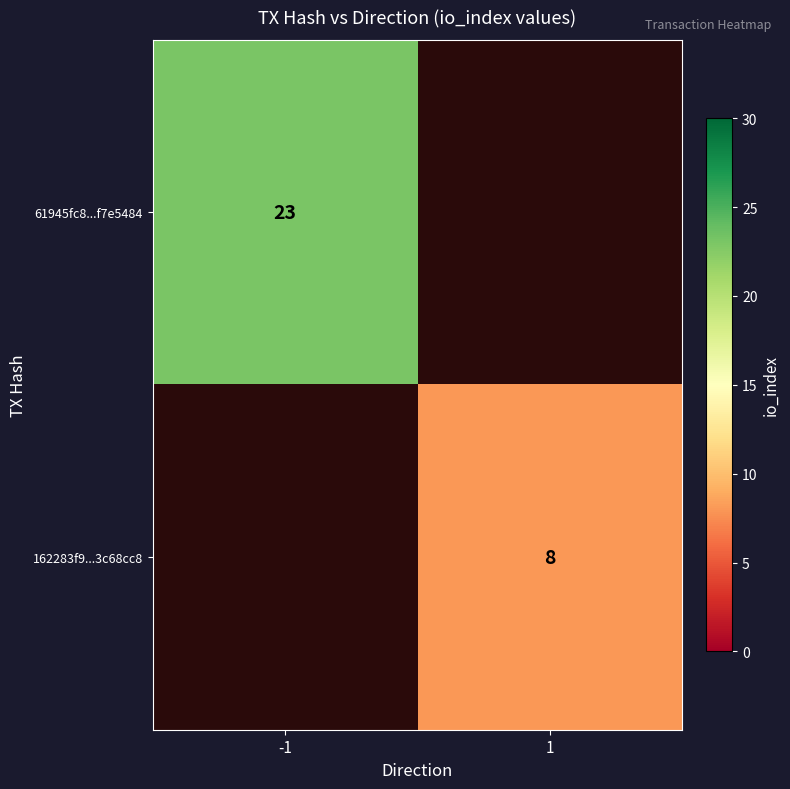

Is it true that 162283f9...3c68cc8 equals 14 at 1?

False